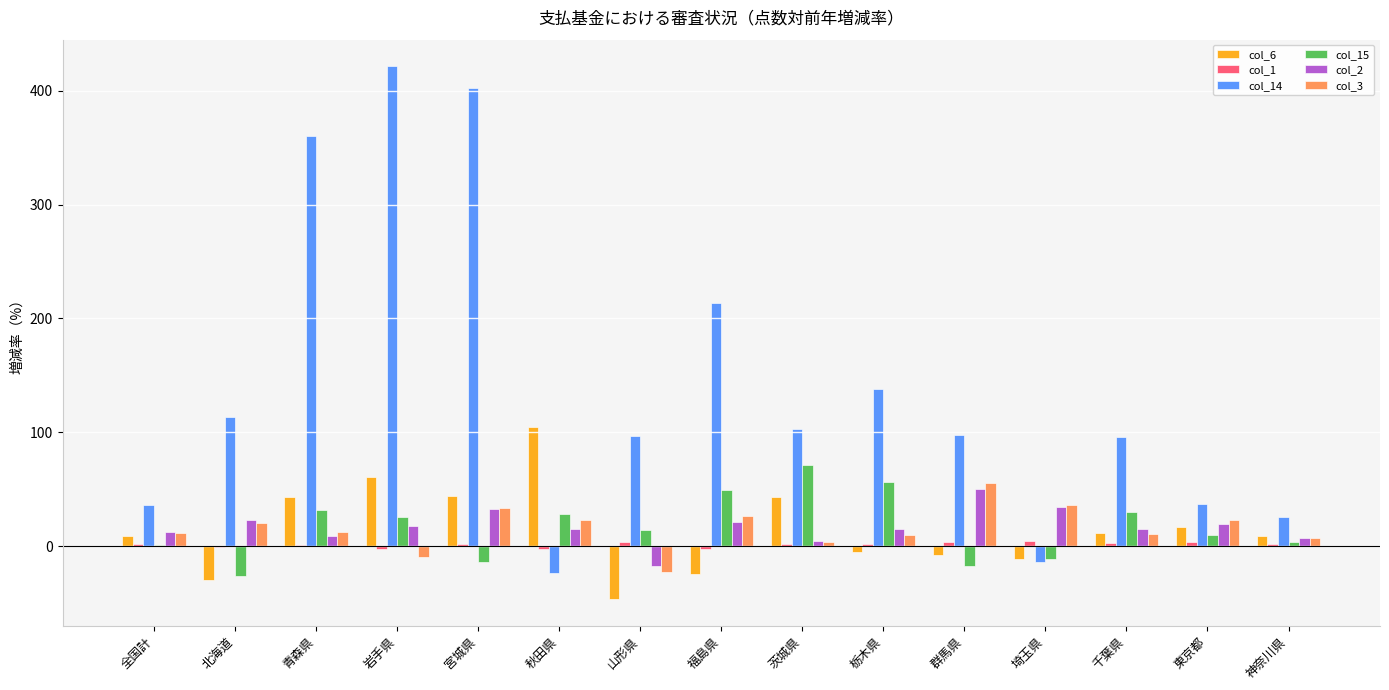

At which category does the chart reach its peak across all series?

岩手県